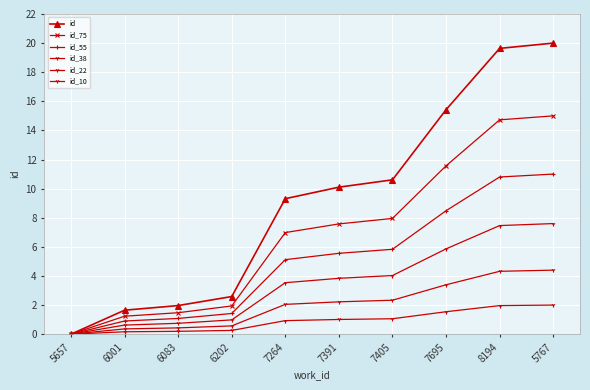

How many lines are shown in the chart?

6